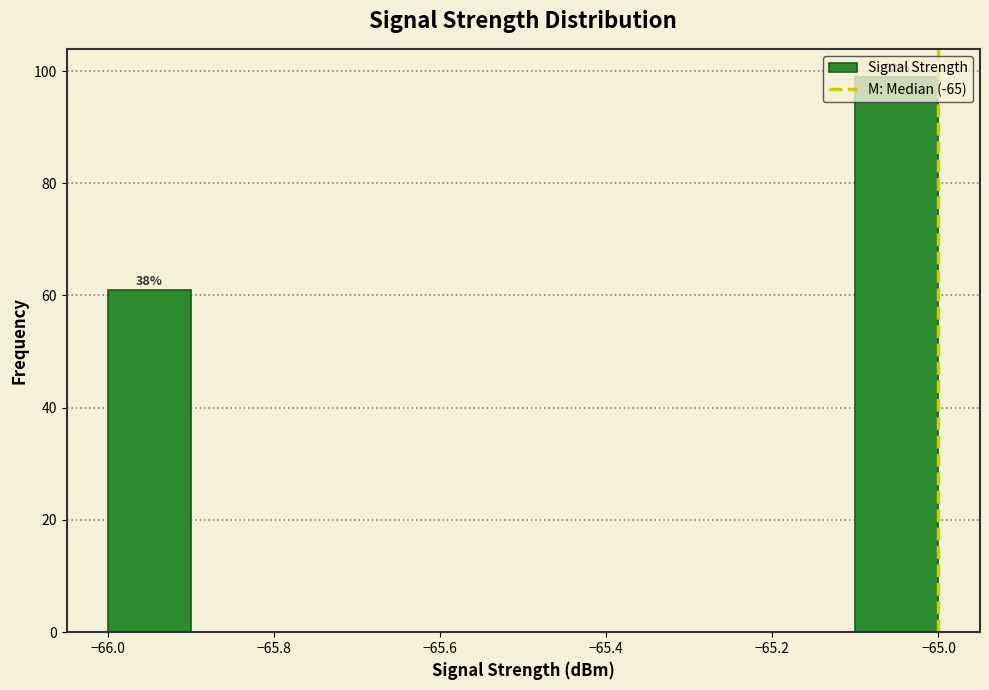

Over which range of the x-axis is the bar tallest?

-65.1 to -65.0